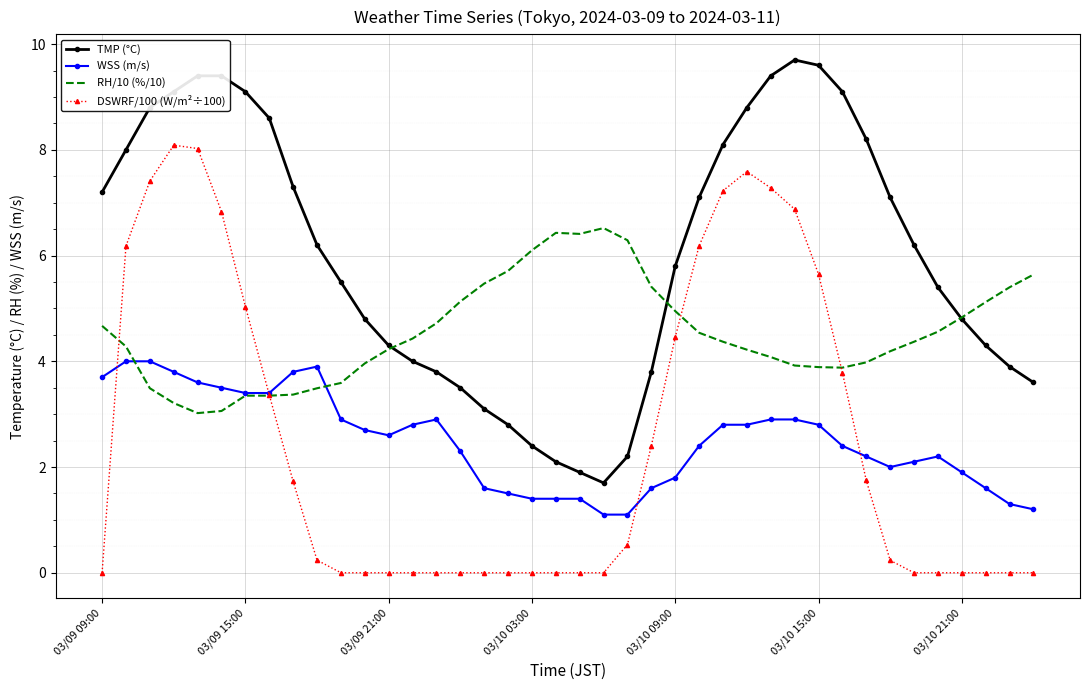

What is the maximum value shown in the chart?

9.7